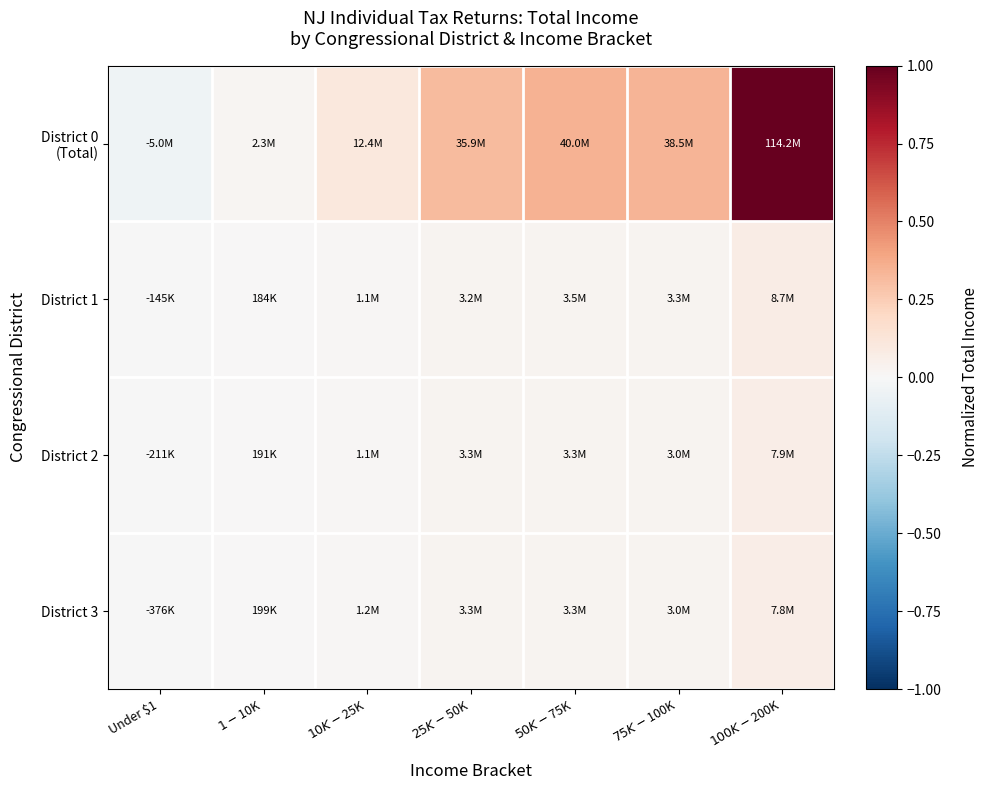

Which series has the widest spread of values?

District 0 (Total)